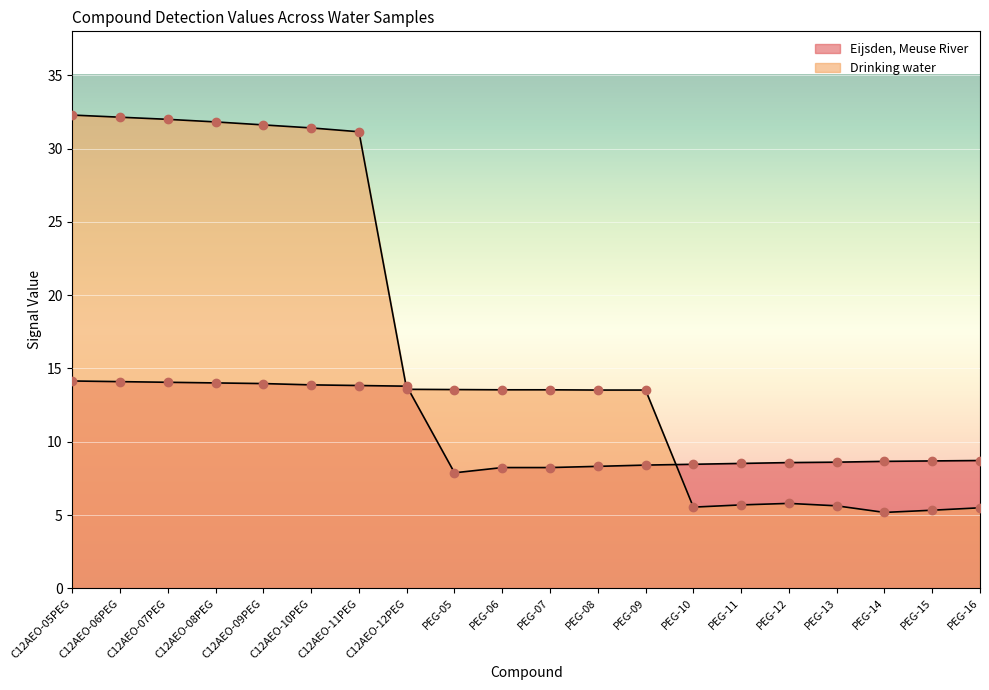

True or false: Drinking water has a value of 5.3 at PEG-15.

True